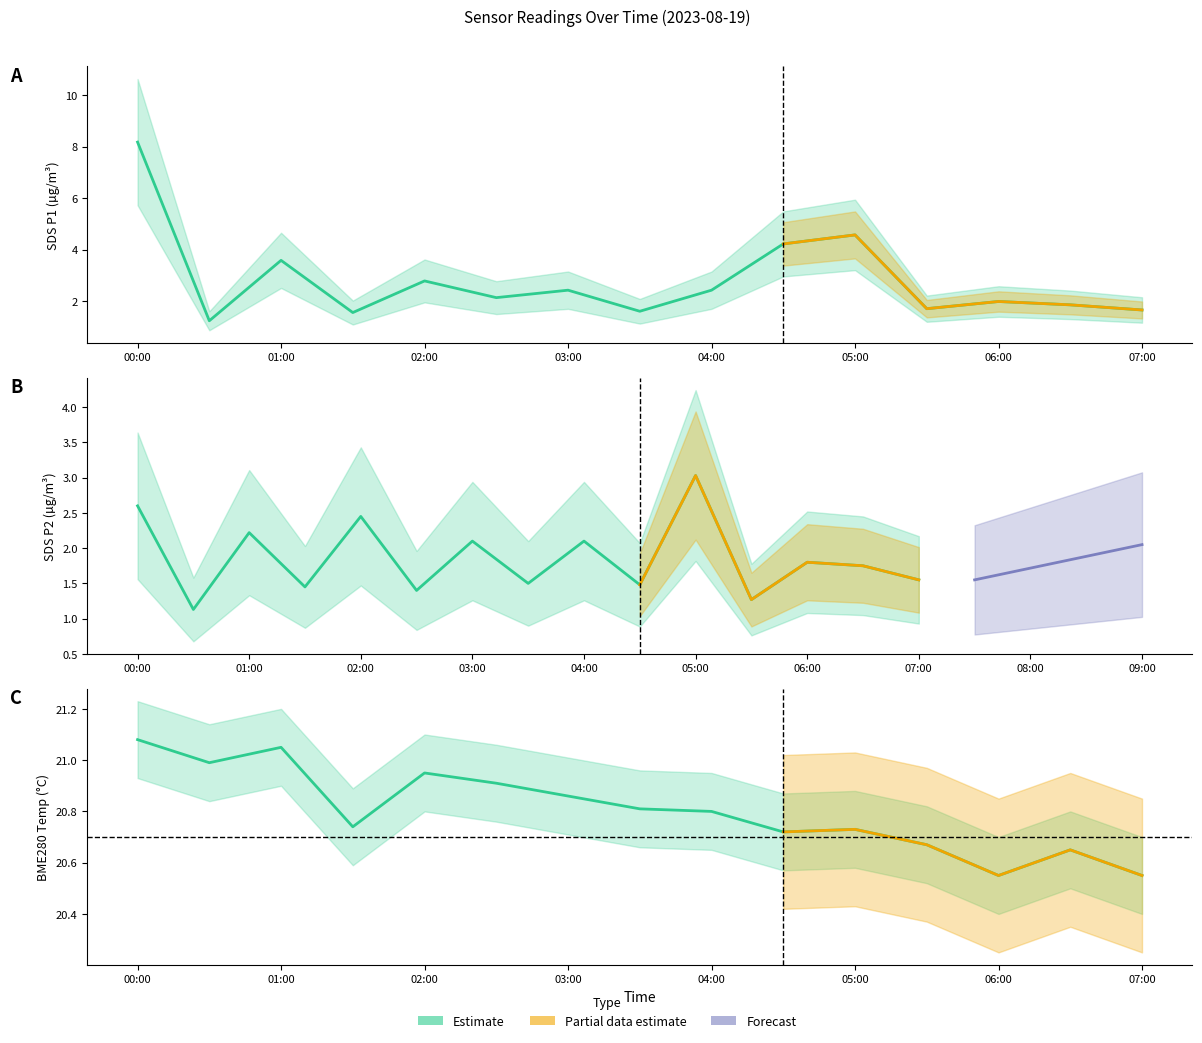

At how many categories does at least one series exceed 20?

15